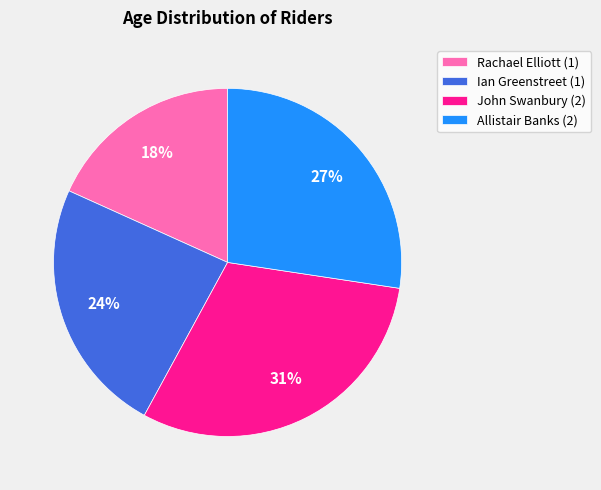

What is the ratio of the value at Rachael Elliott (1) to the value at John Swanbury (2)?

0.6